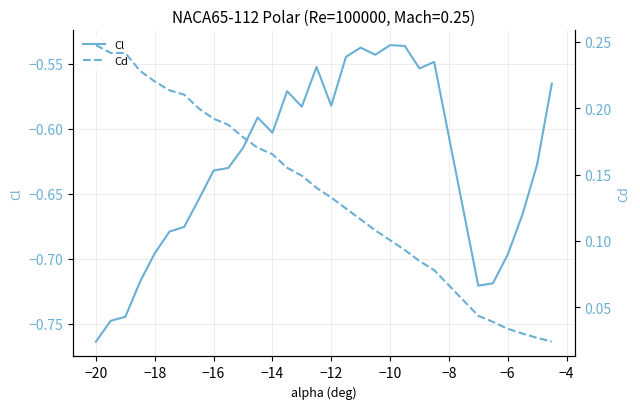

Which category has the lowest value in the Cl series?

−20